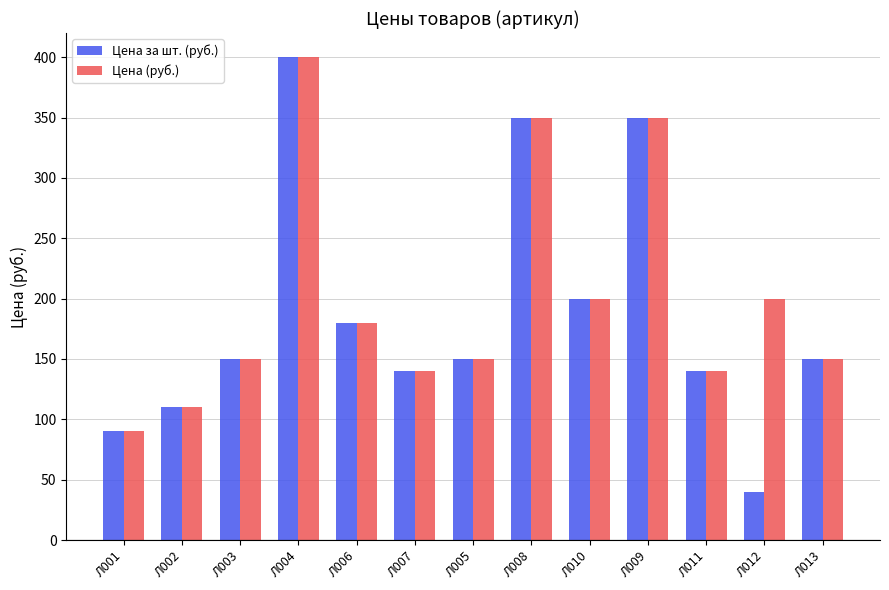

The Цена за шт. (руб.) series shows 90 at Л001. True or false?

True